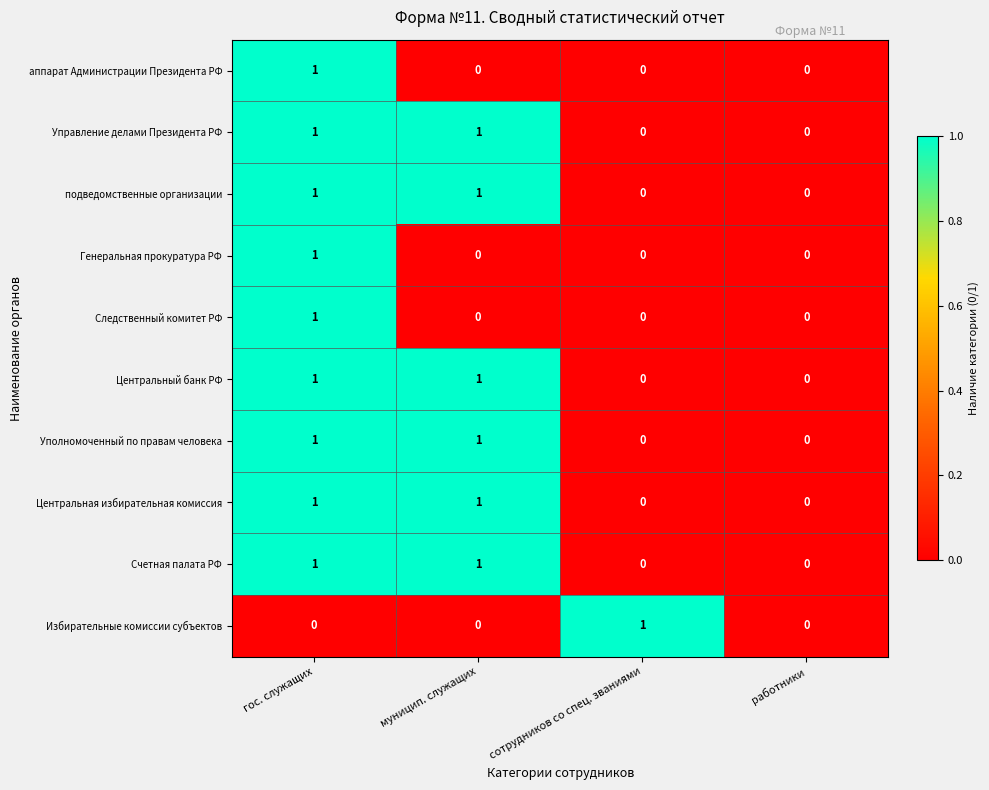

How many distinct data groups are displayed?

10